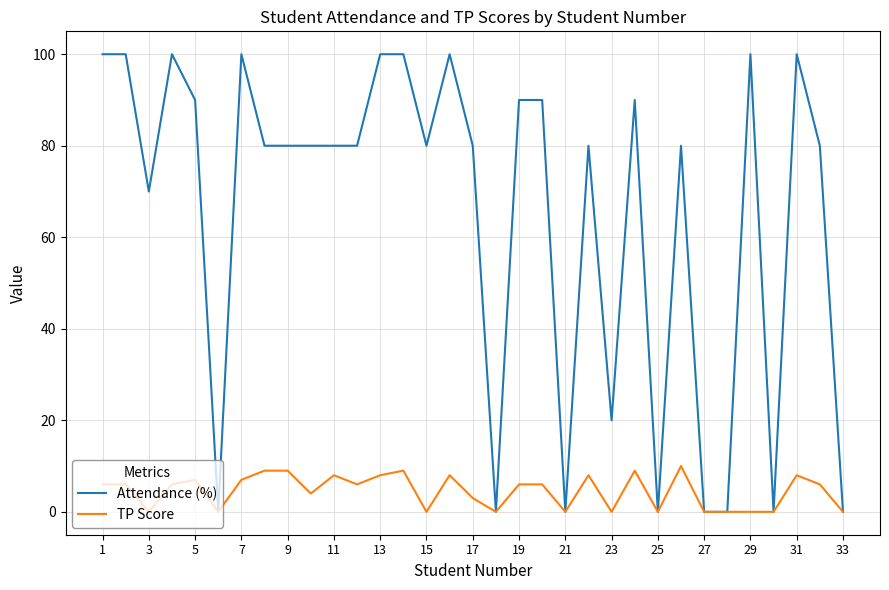

Reading right to left, extract all data points from this chart.

Attendance (%): 0	80	100	0	100	0	0	80	0	90	20	80	0	90	90	0	80	100	80	100	100	80	80	80	80	80	100	0	90	100	70	100	100
TP Score: 0	6	8	0	0	0	0	10	0	9	0	8	0	6	6	0	3	8	0	9	8	6	8	4	9	9	7	0	7	6	0	6	6